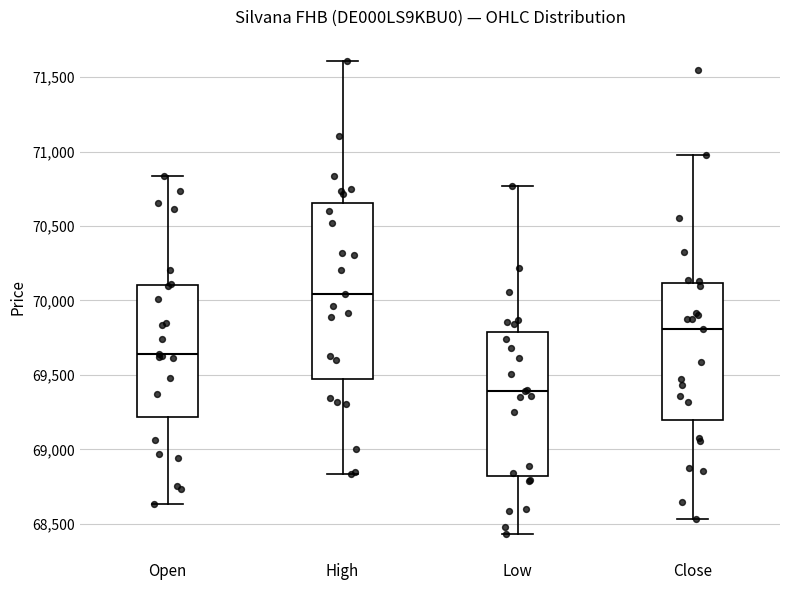

Which box has the lowest median line?

Low